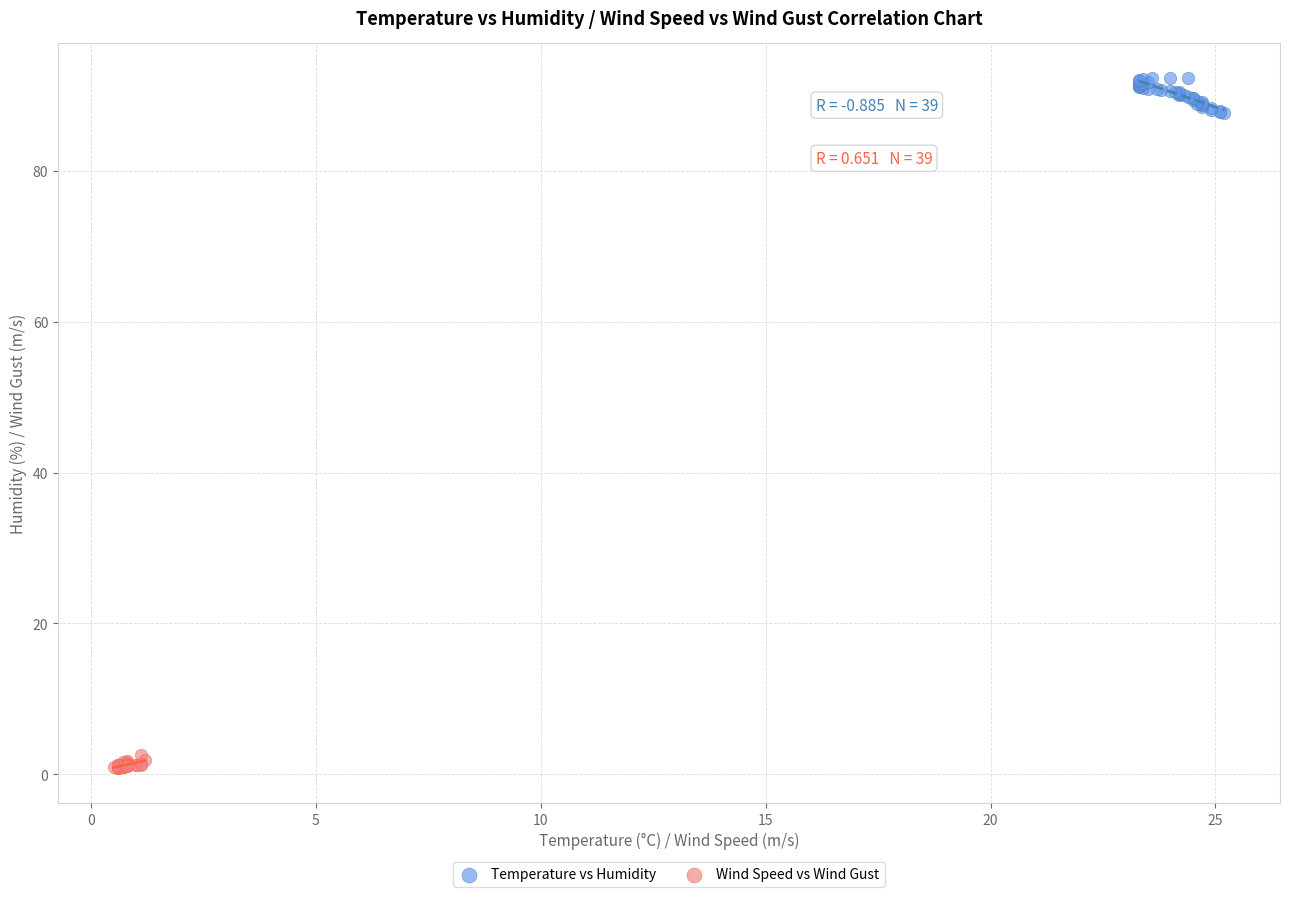

Which series has the largest Y range (max minus min)?

Temperature vs Humidity